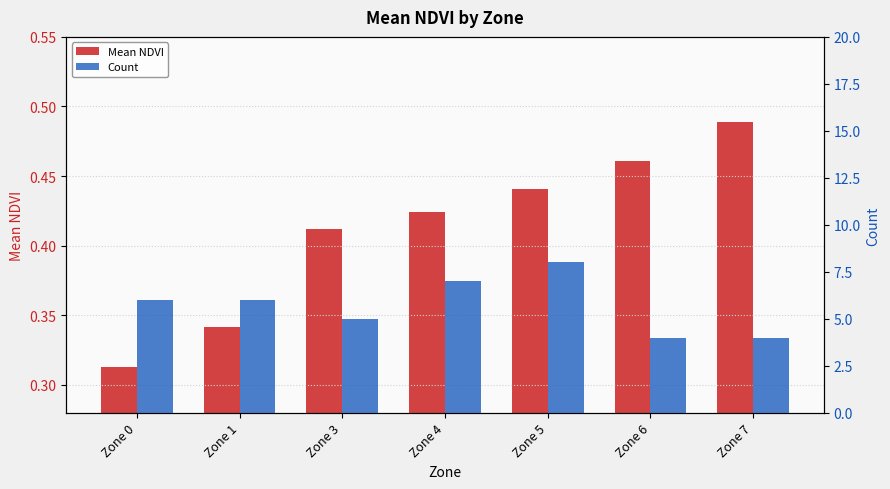

True or false: Count has a value of 5.4 at Zone 6.

False